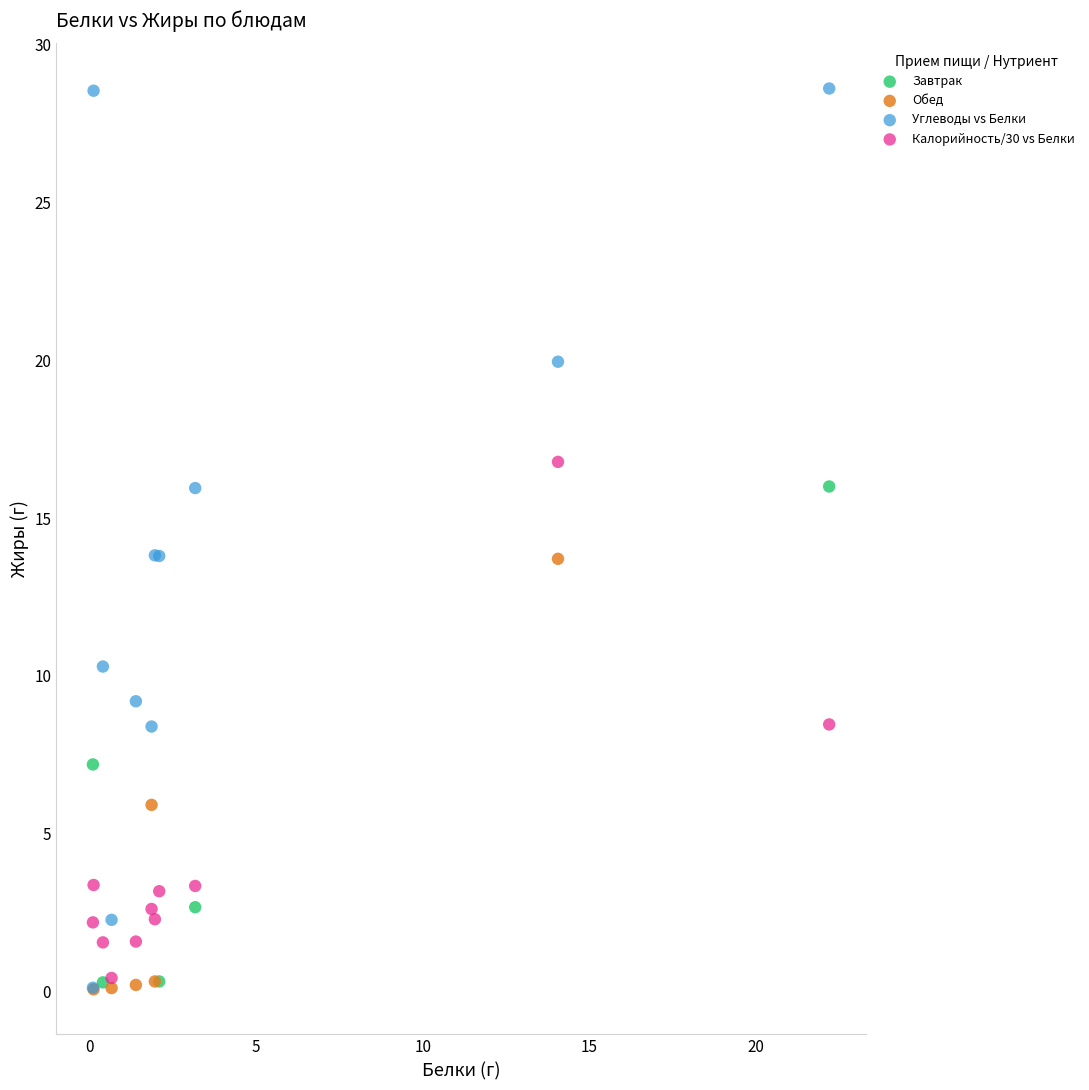

Which series has the largest Y range (max minus min)?

Углеводы vs Белки